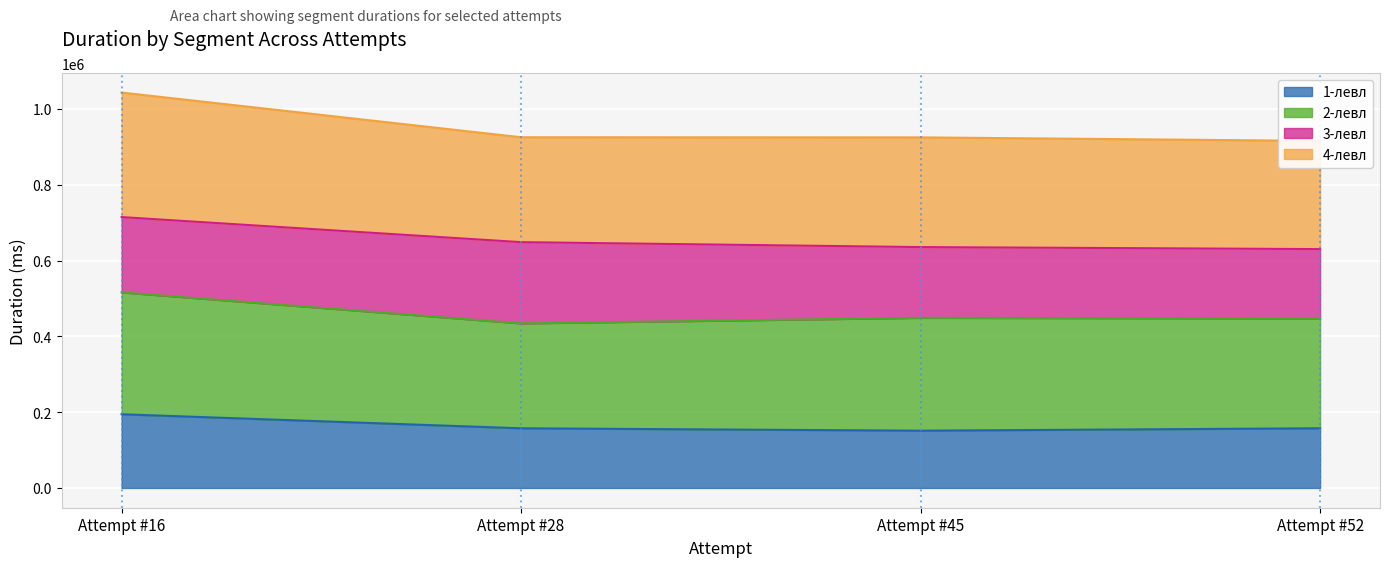

True or false: 4-левл and 1-левл cross at least once.

False